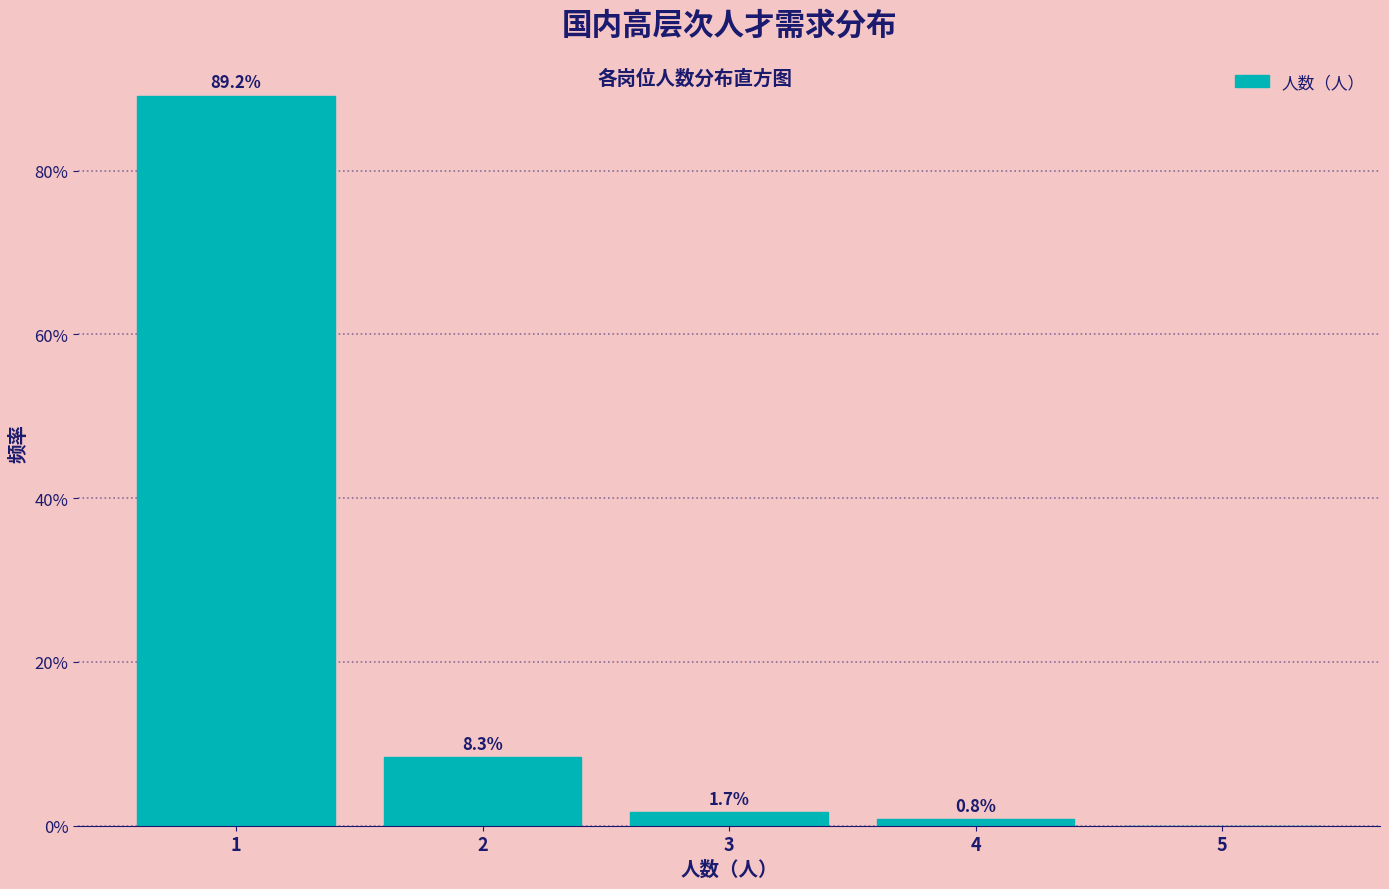

Which range on the x-axis has the tallest bar?

0.5 to 1.5